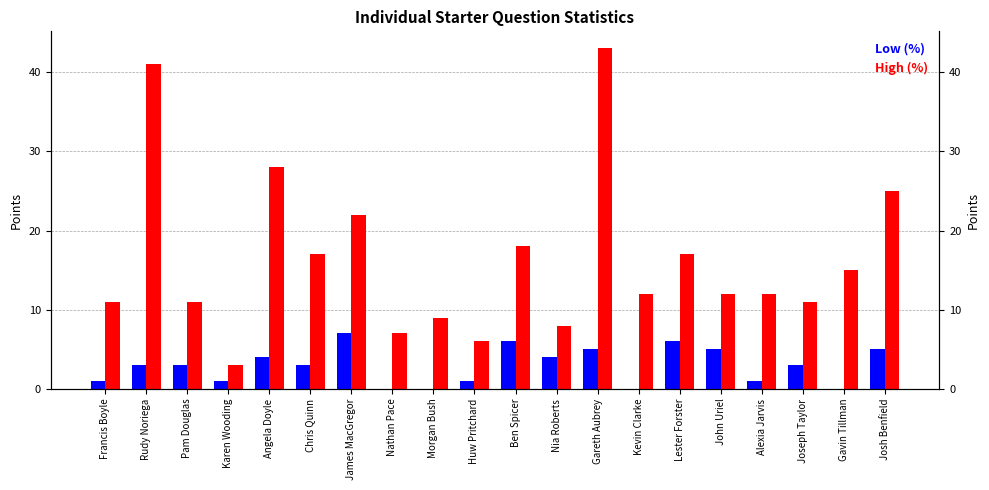

How many groups of bars are there?

20